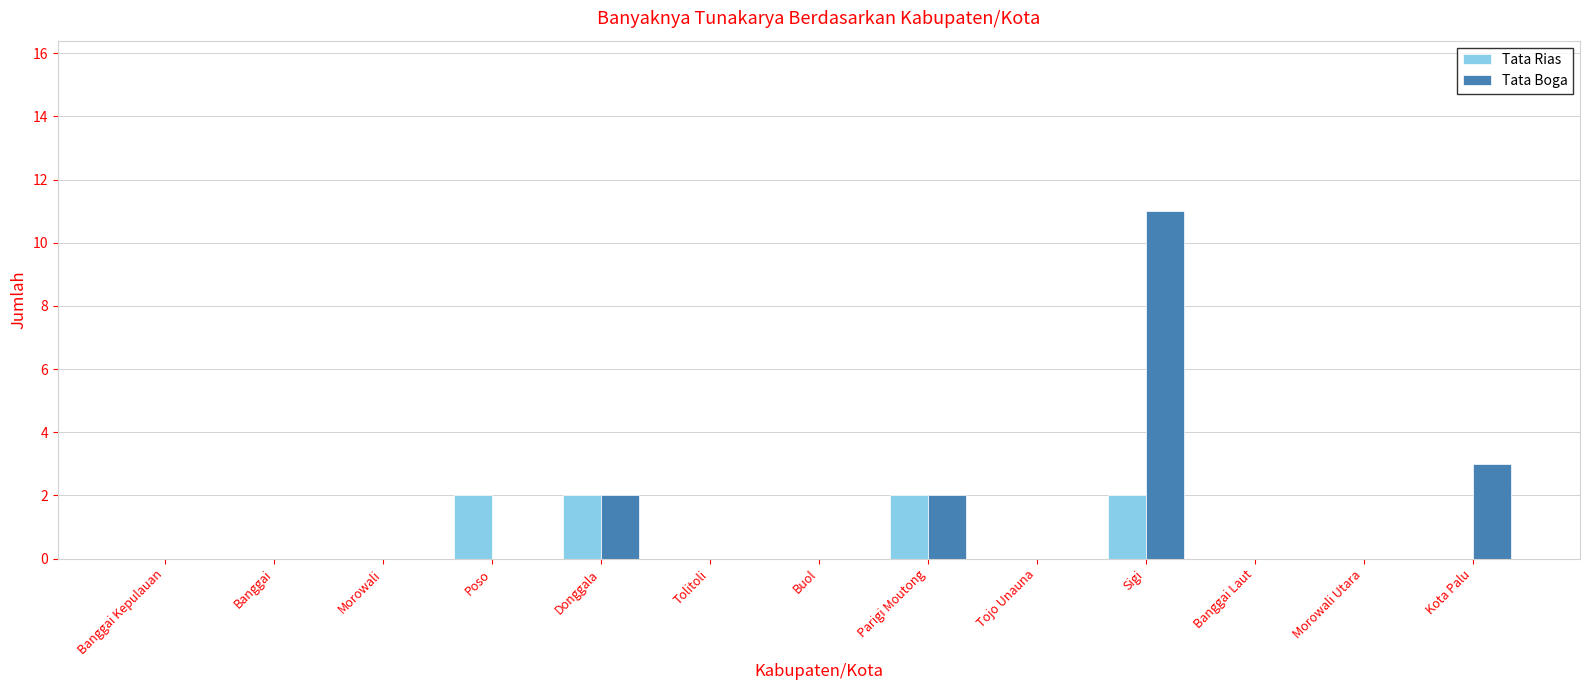

At which category is the sum across all series the highest?

Sigi